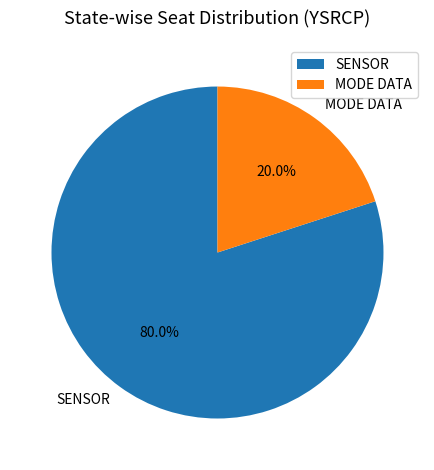

Rank the categories by value from highest to lowest.

SENSOR, MODE DATA